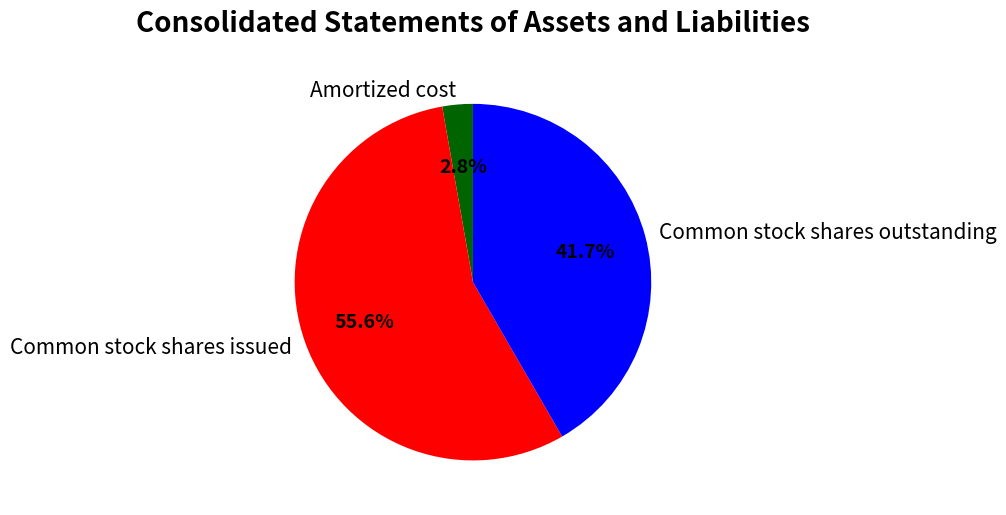

What is the largest slice in the pie chart?

Common stock shares issued